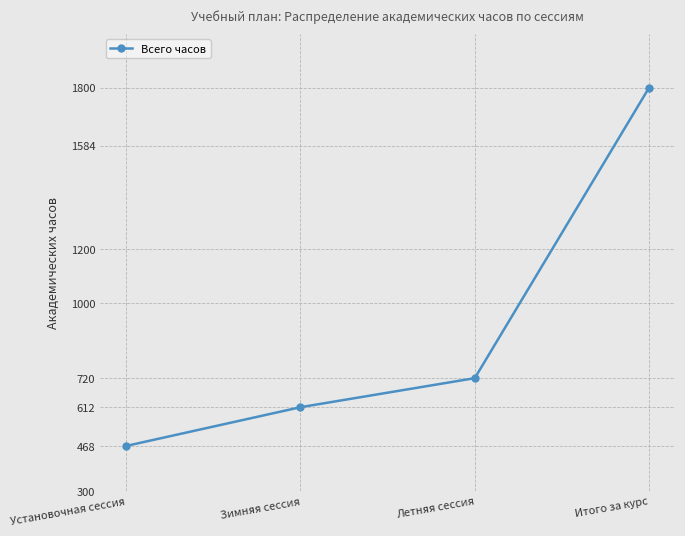

Rank the categories by value from lowest to highest.

Установочная сессия, Зимняя сессия, Летняя сессия, Итого за курс